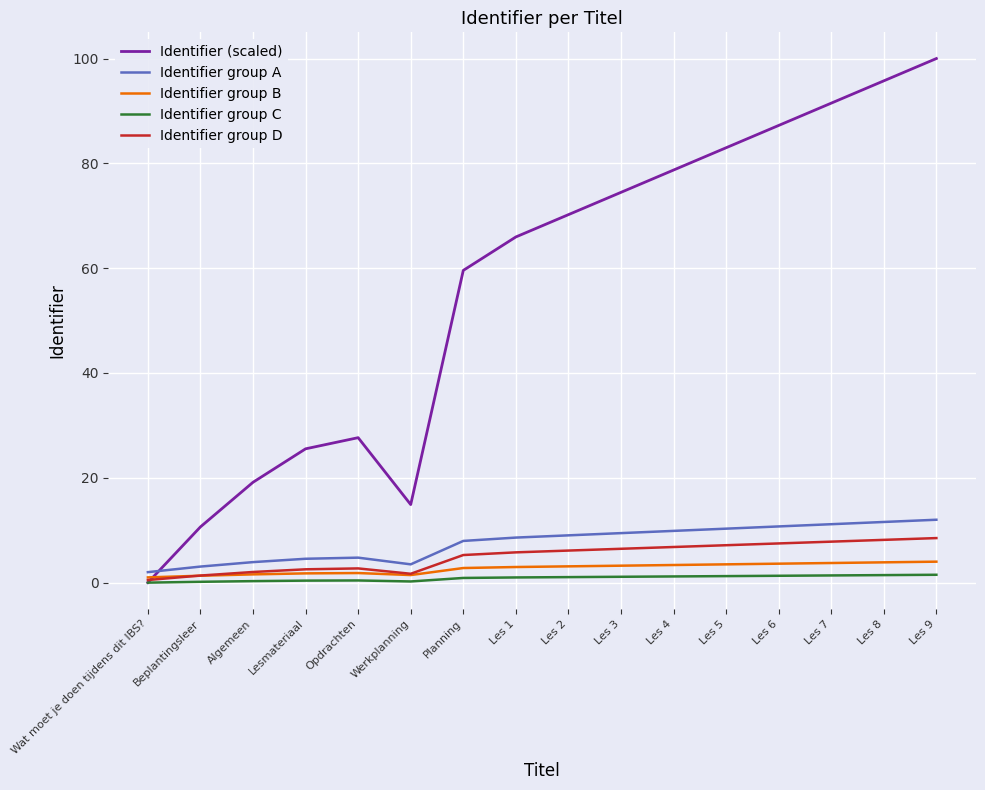

At Les 6, list the series in order from smallest to largest.

Identifier group C, Identifier group B, Identifier group D, Identifier group A, Identifier (scaled)